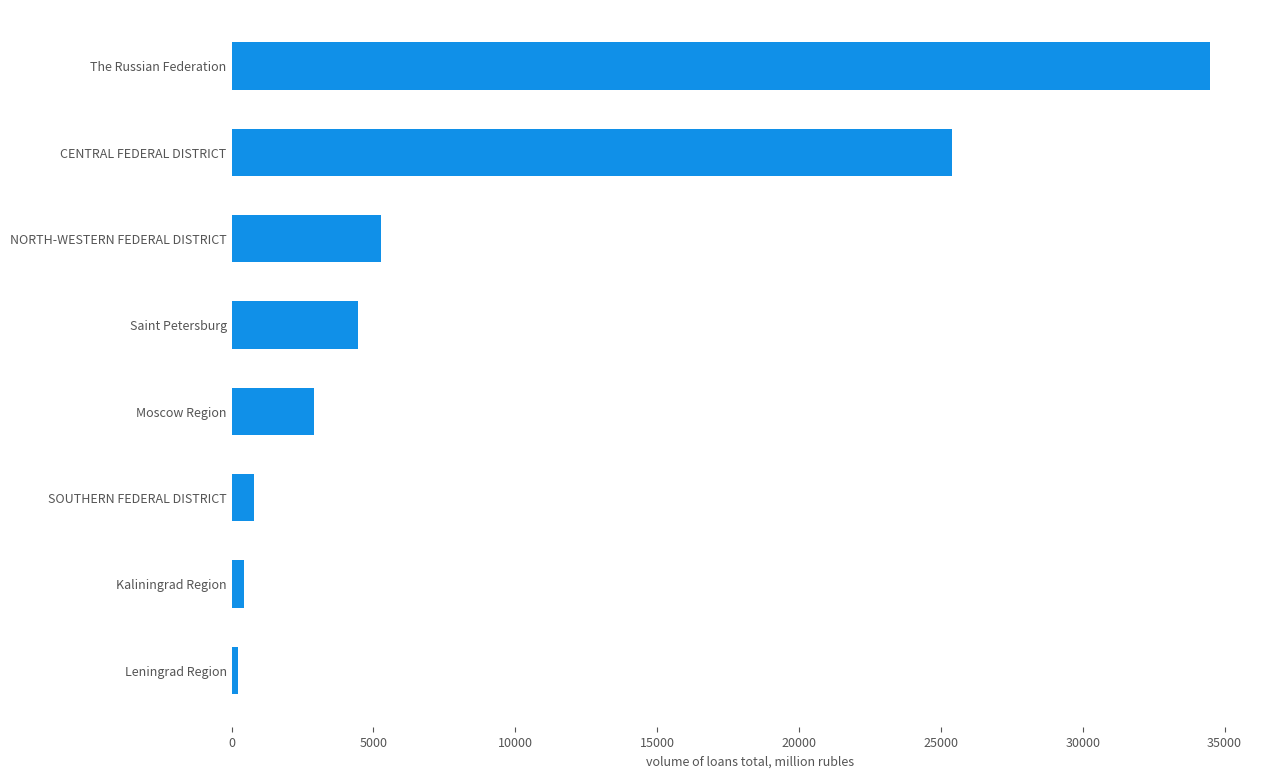

What value does the data have at CENTRAL FEDERAL DISTRICT?

25403